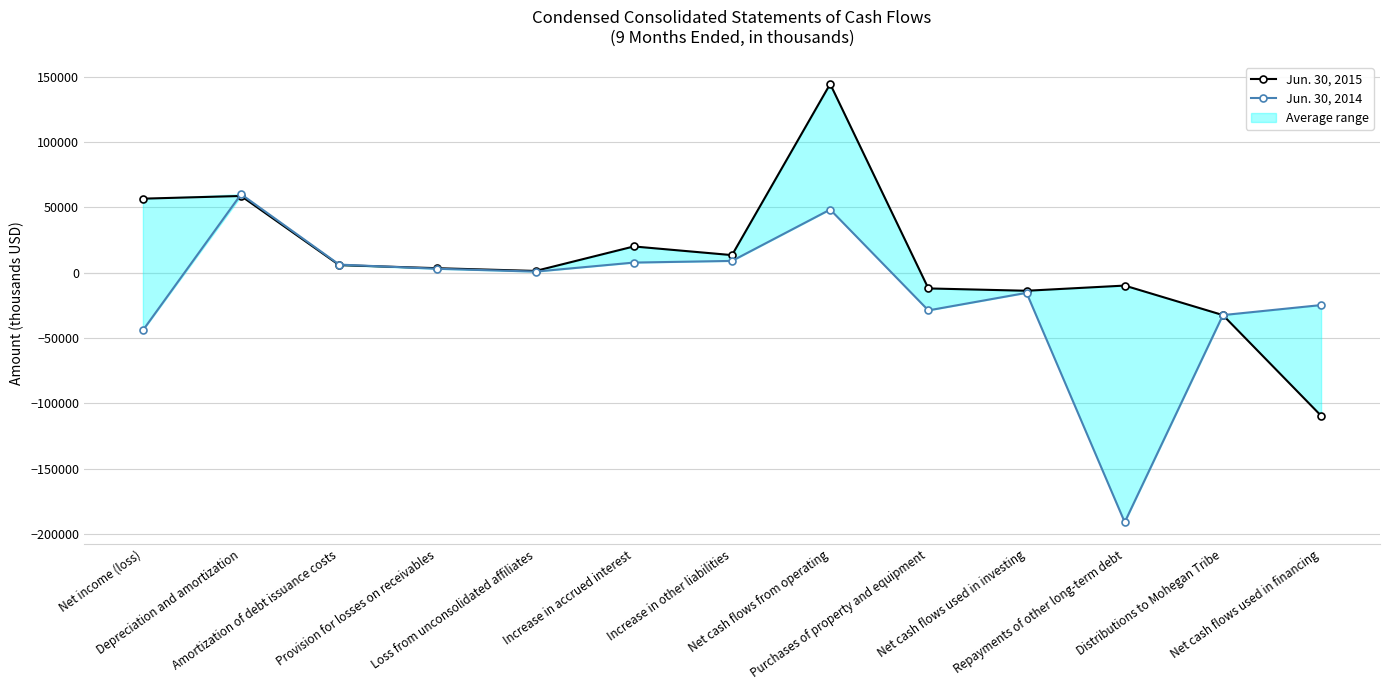

Between Amortization of debt issuance costs and Repayments of other long-term debt, which is larger?

Amortization of debt issuance costs